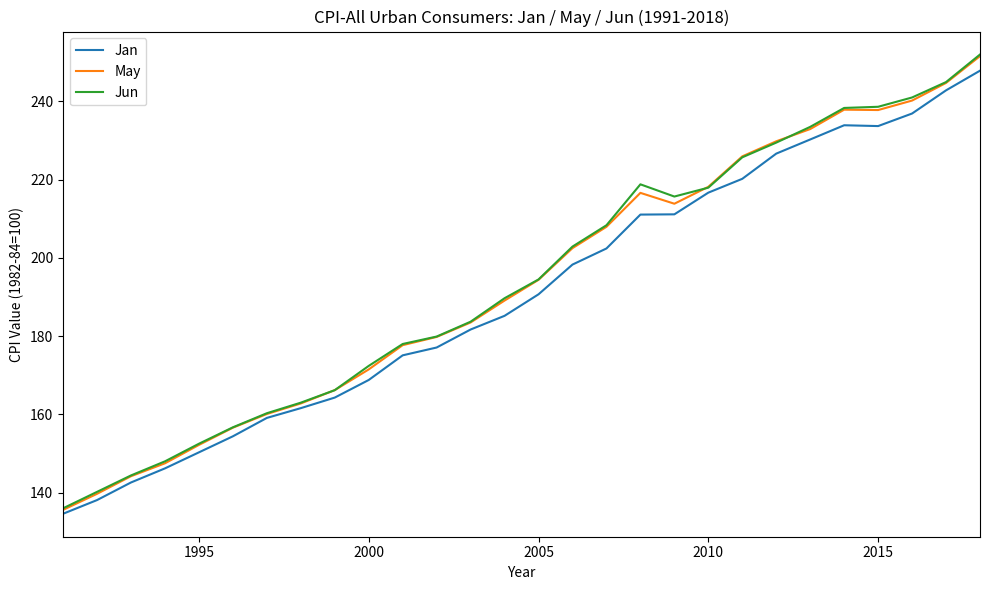

What is the highest value of the May series?

251.6